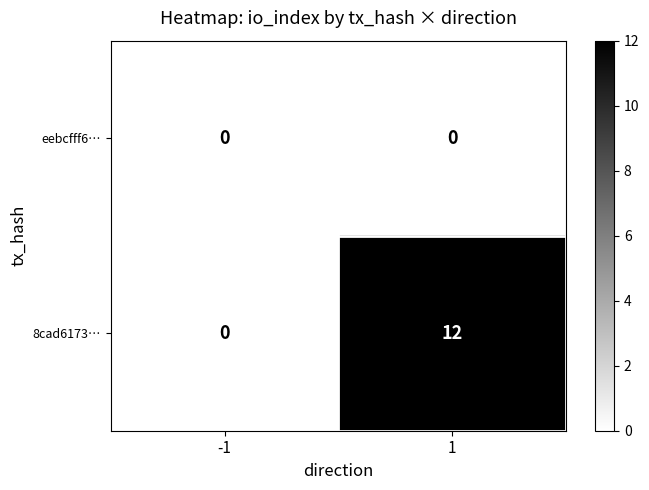

Between -1 and 1, which series saw the biggest shift?

8cad6173…